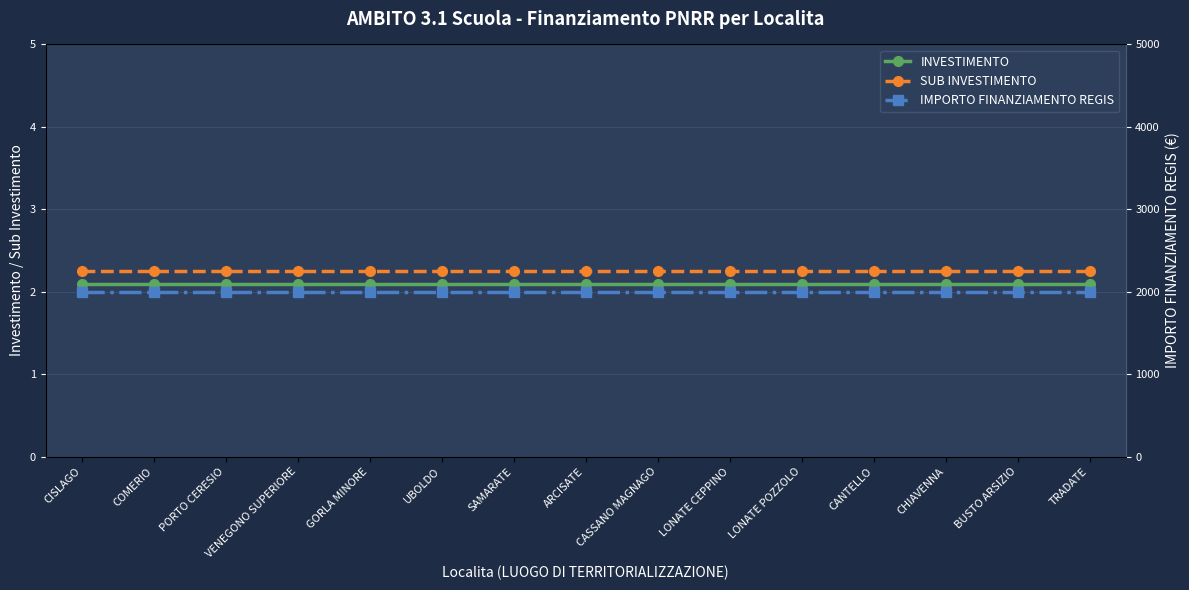

Is the value of SUB INVESTIMENTO at COMERIO greater than the value of IMPORTO FINANZIAMENTO REGIS at LONATE POZZOLO?

No